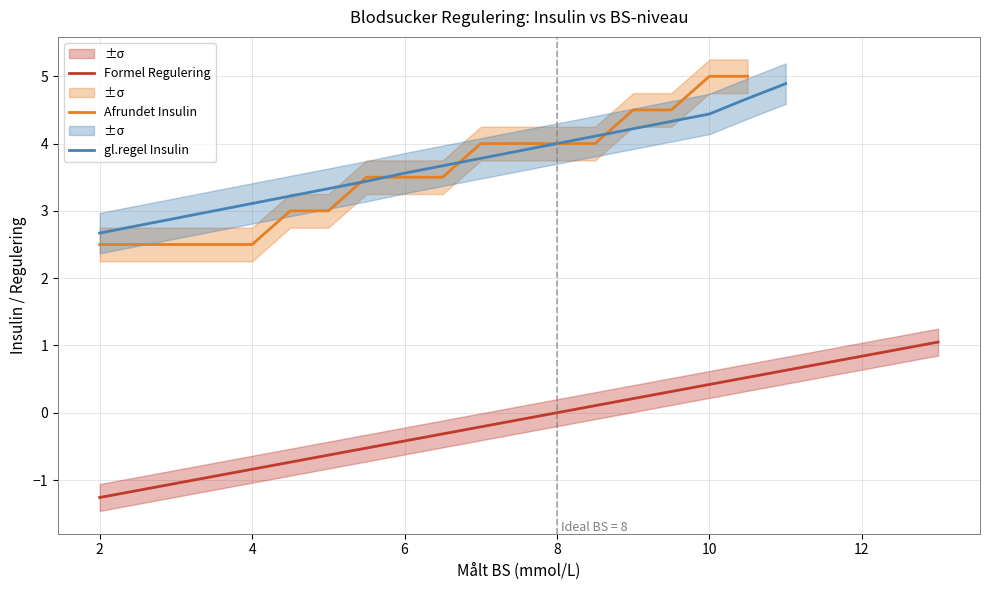

What is the difference between the maximum and minimum values?

2.3